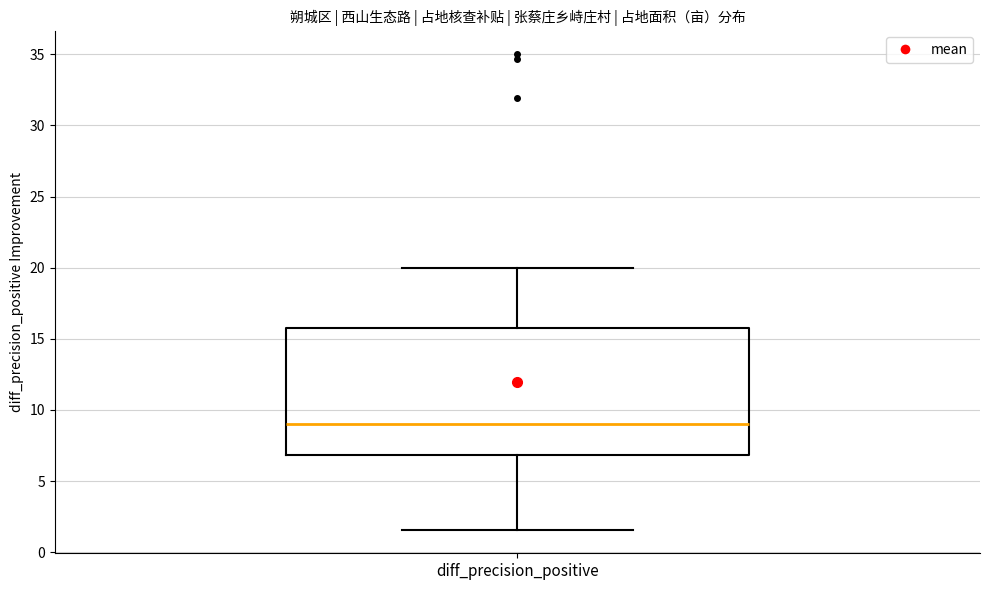

Transcribe this box plot: give where the median line is, the range the box spans, and where the two whiskers end, as read against the y-axis. The values are not printed on the chart, so give them approximately, as read against the axis.

median 9.0, box 7.0 to 16.0, whiskers 1.5 to 20.0